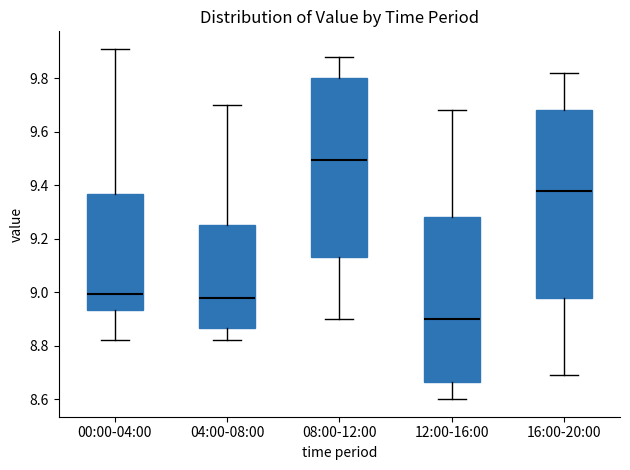

Reading left to right, read every box against the y-axis: the position of its median line, the range the box covers, and the ends of its whiskers. The values are not printed on the chart, so give them approximately, as read against the axis.

00:00-04:00: median 9.00, box 8.94 to 9.36, whiskers 8.82 to 9.92
04:00-08:00: median 8.98, box 8.86 to 9.26, whiskers 8.82 to 9.70
08:00-12:00: median 9.50, box 9.14 to 9.80, whiskers 8.90 to 9.88
12:00-16:00: median 8.90, box 8.66 to 9.28, whiskers 8.60 to 9.68
16:00-20:00: median 9.38, box 8.98 to 9.68, whiskers 8.70 to 9.82